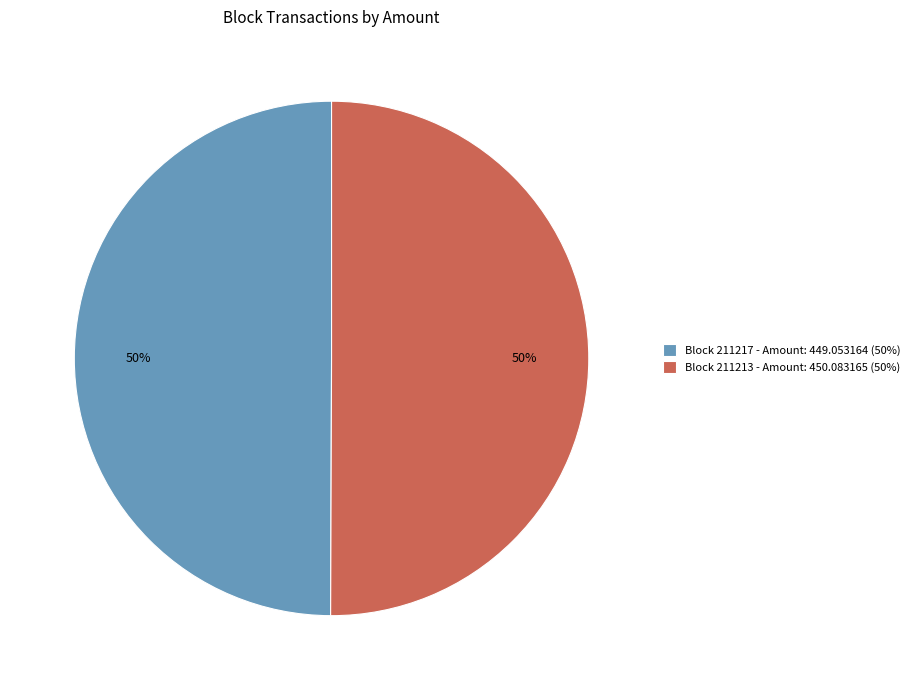

Do Block 211213 - Amount: 450.083165 (50%) and Block 211217 - Amount: 449.053164 (50%) together represent more than half of the pie?

Yes